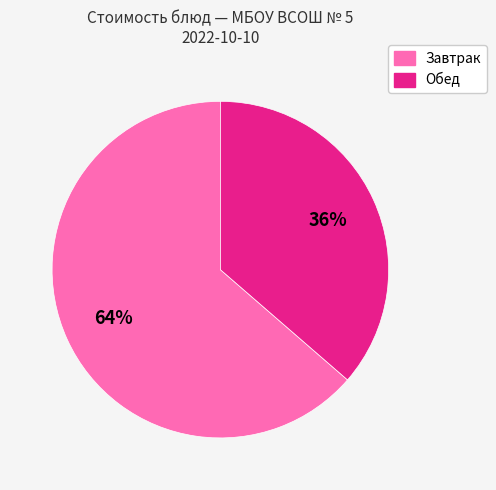

To the nearest percent, what is the average slice percentage?

50%